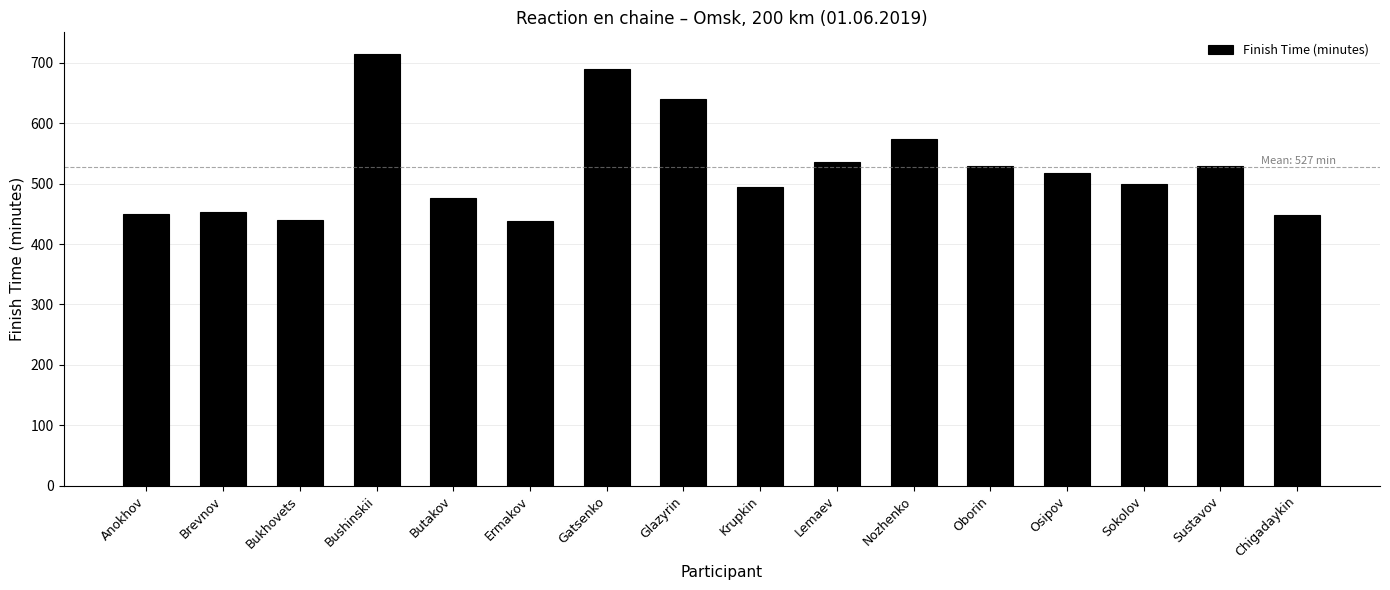

What is the label of the 15th bar from the right?

Brevnov